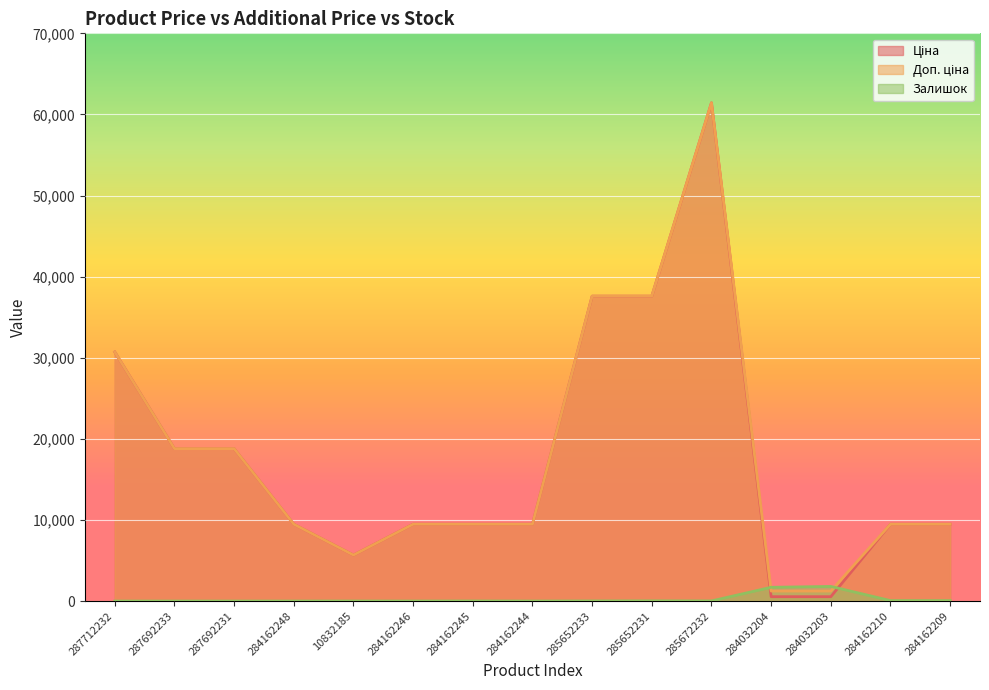

How many interior local valleys does the Залишок series have?

3